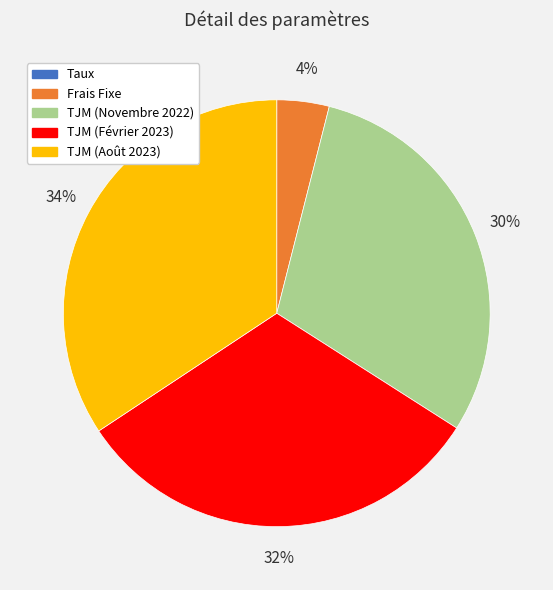

The TJM (Février 2023) slice represents 32% of the pie. True or false?

True